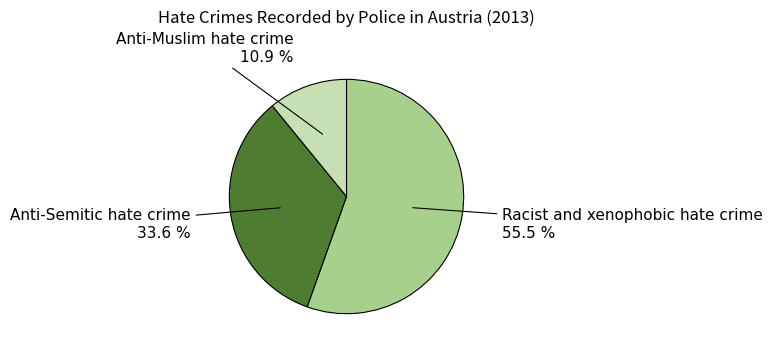

Is there any slice that represents more than half of the pie?

Yes